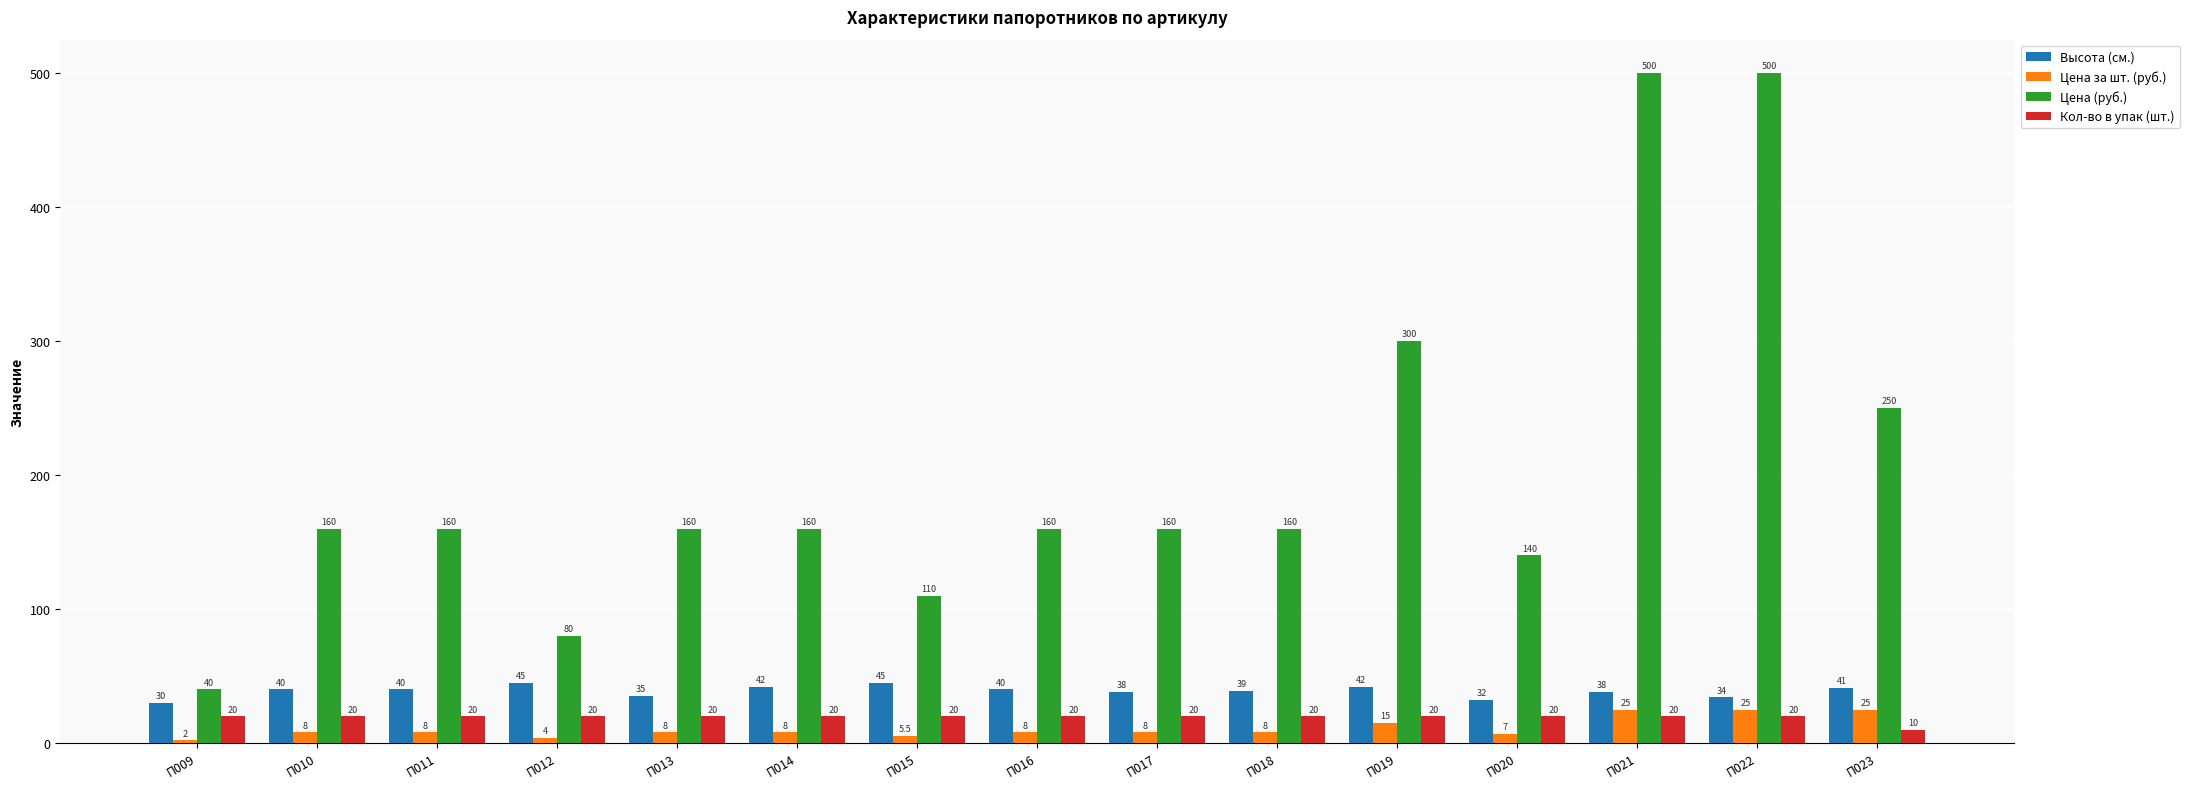

Rank the series at П022 from highest to lowest value.

Цена (руб.), Высота (см.), Цена за шт. (руб.), Кол-во в упак (шт.)